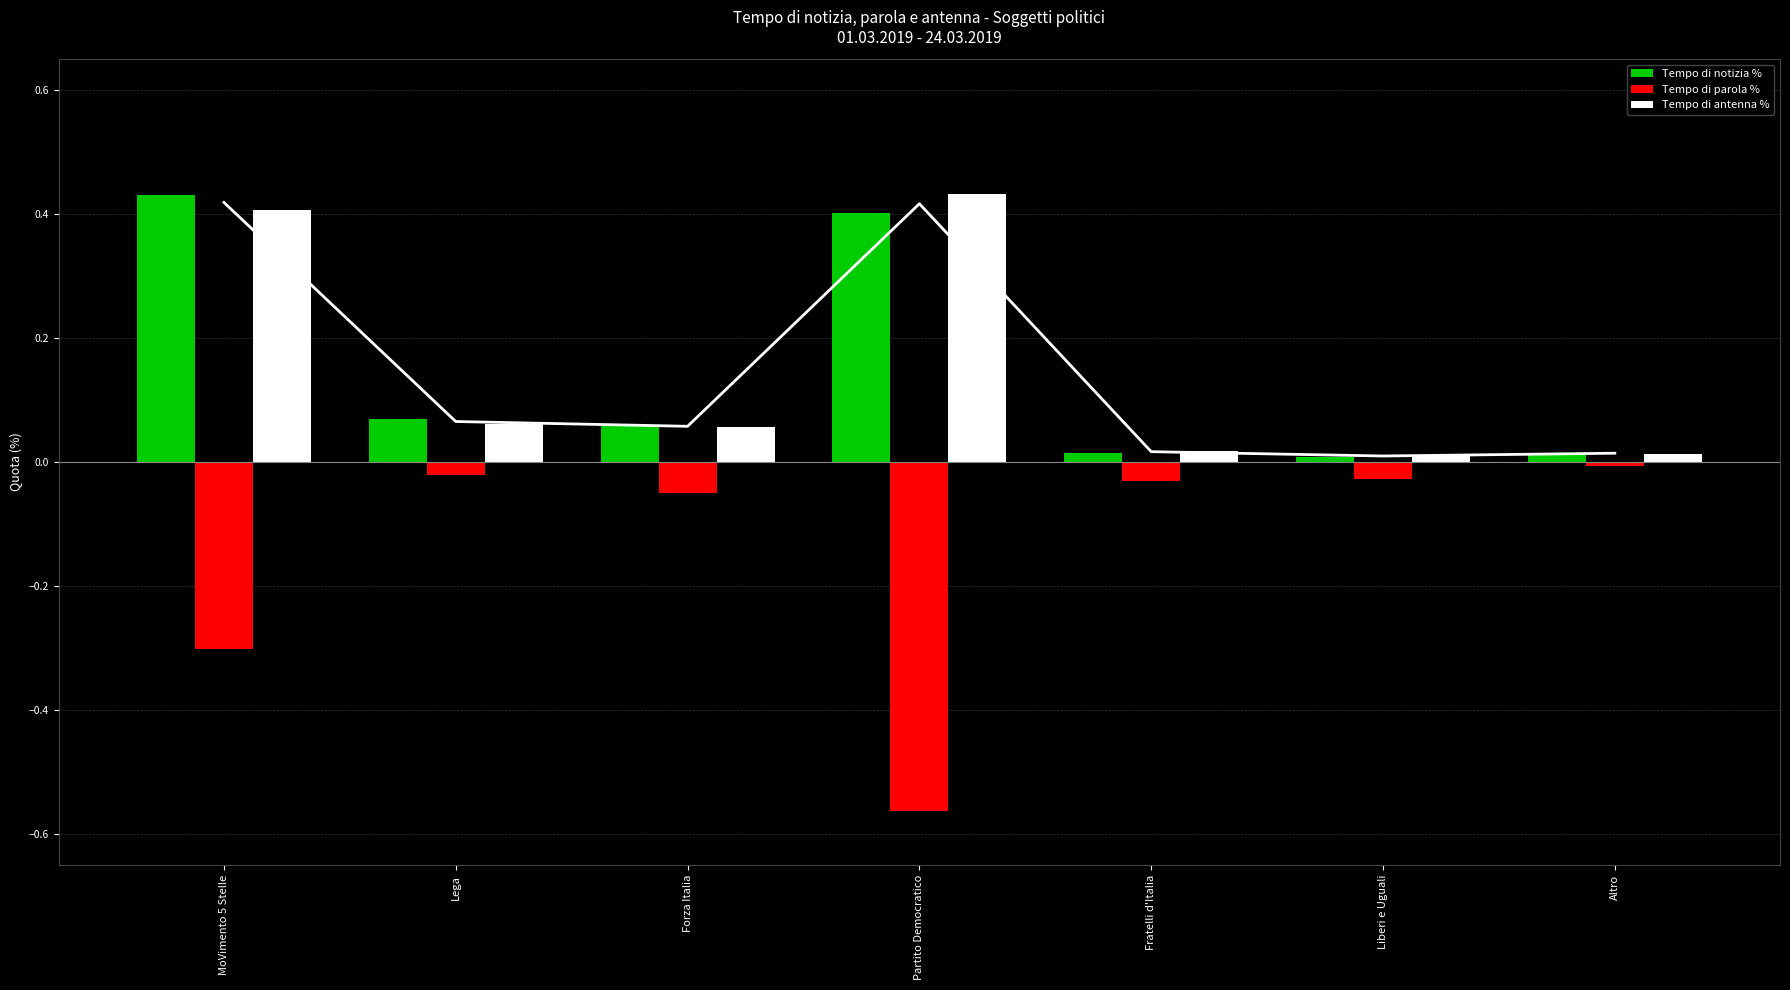

What is the sum of all Tempo di antenna % values?

1.0